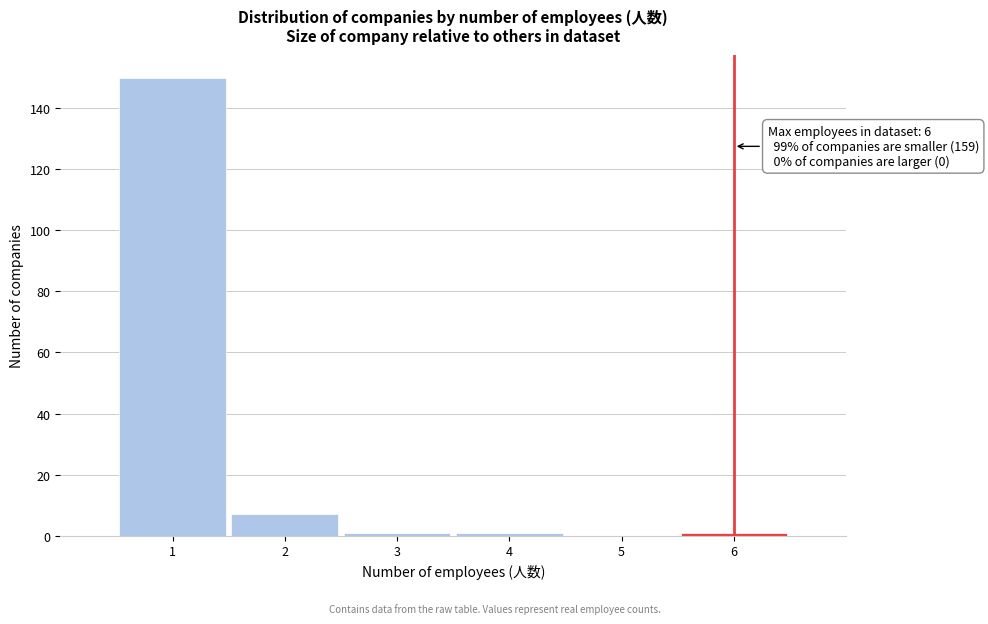

Which range on the x-axis has the tallest bar?

0.5 to 1.5